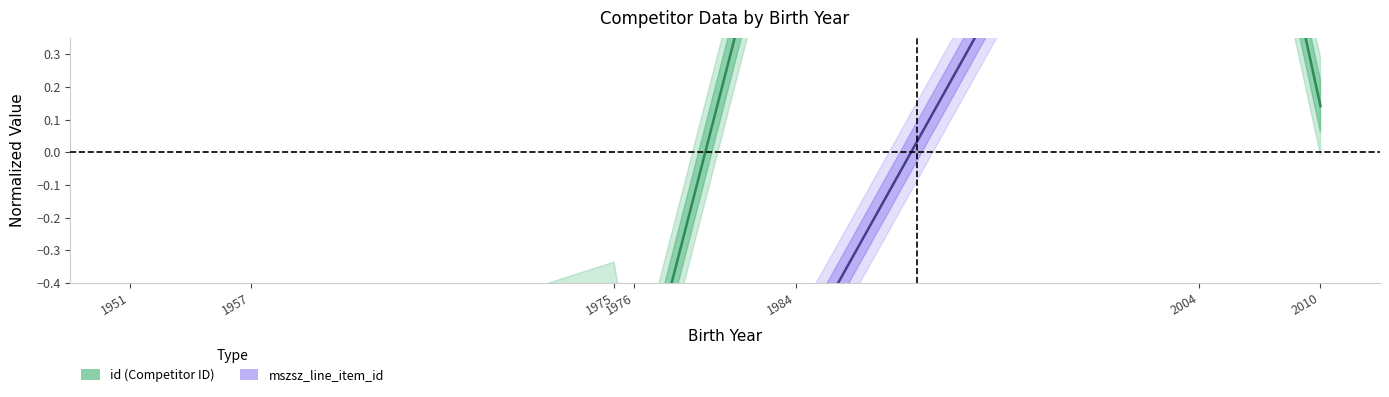

How many lines are shown in the chart?

2